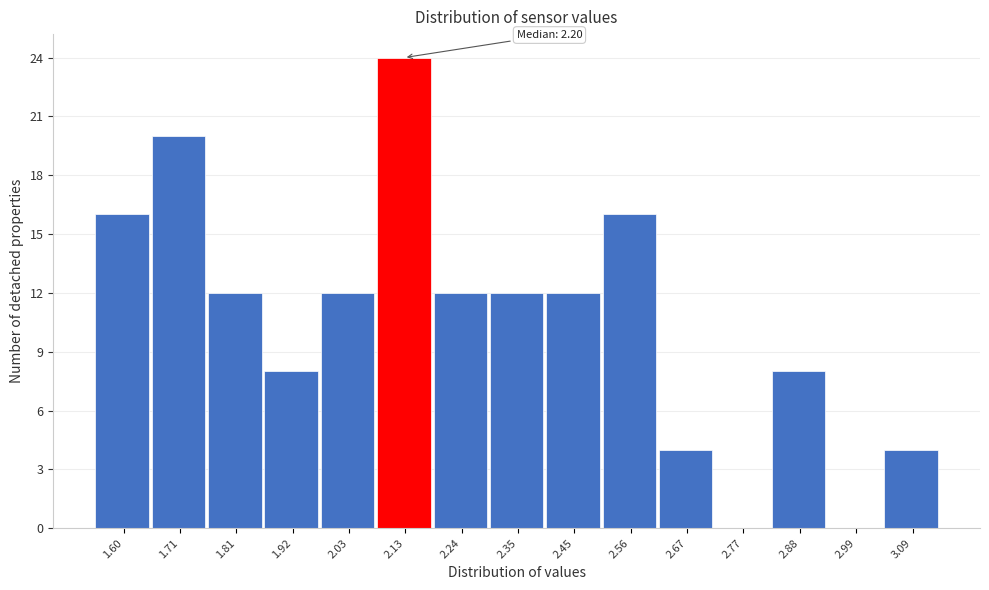

Reading left to right, list all the values displayed in this chart.

1.60=16	1.71=20	1.81=12	1.92=8	2.03=12	2.13=24	2.24=12	2.35=12	2.45=12	2.56=16	2.67=4	2.77=0	2.88=8	2.99=0	3.09=4